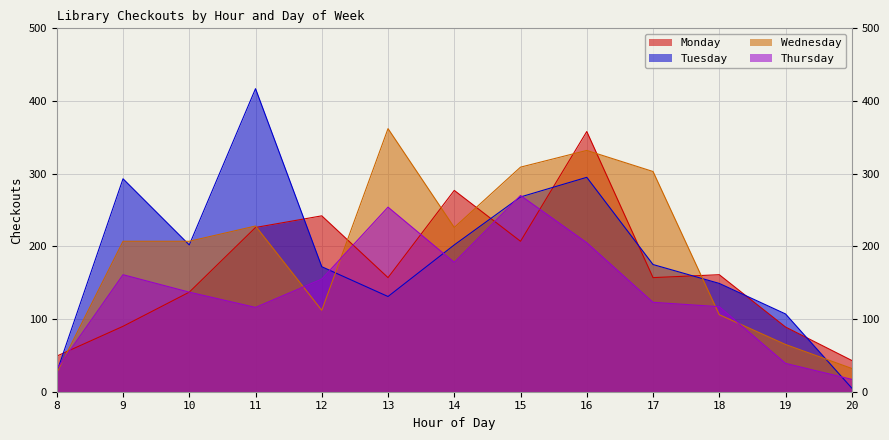

What is the value of the Monday point at the 12th from the left?

89